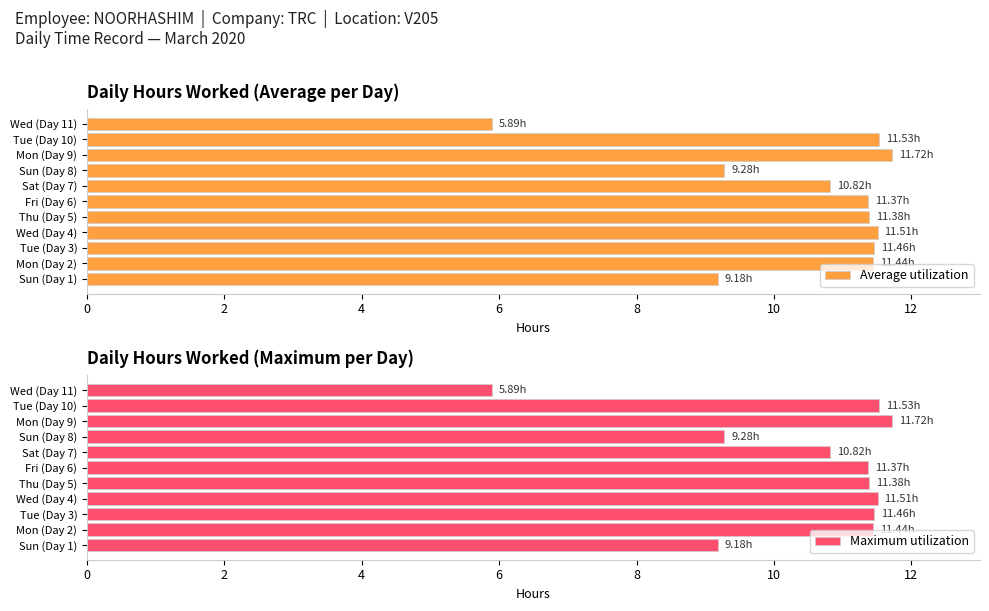

What is the sum of all Average utilization values?

115.6